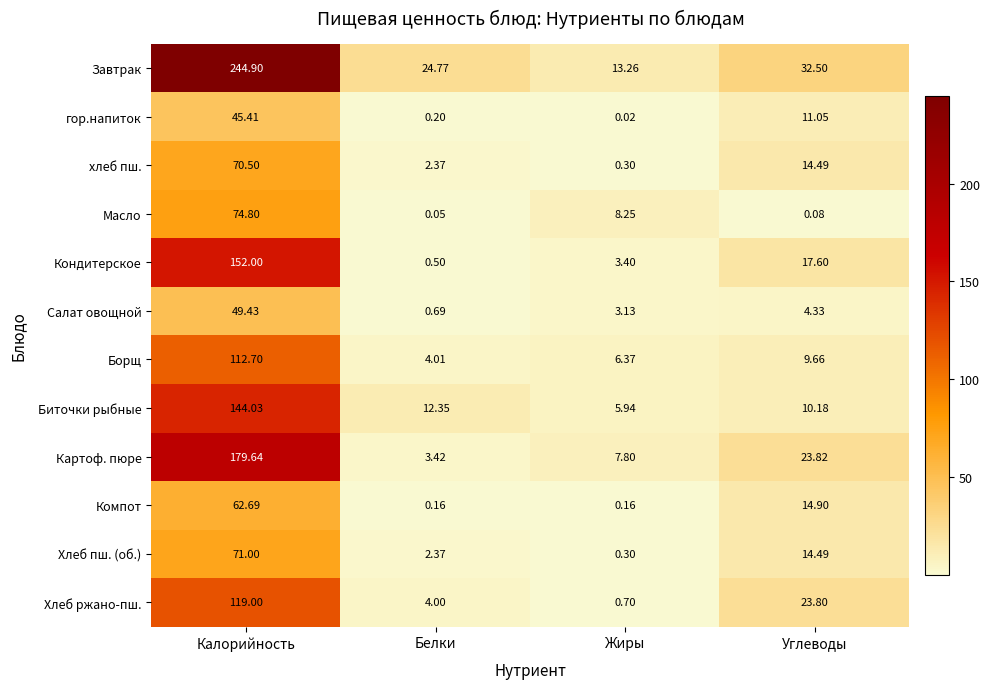

Which series has the largest range (max minus min)?

Завтрак